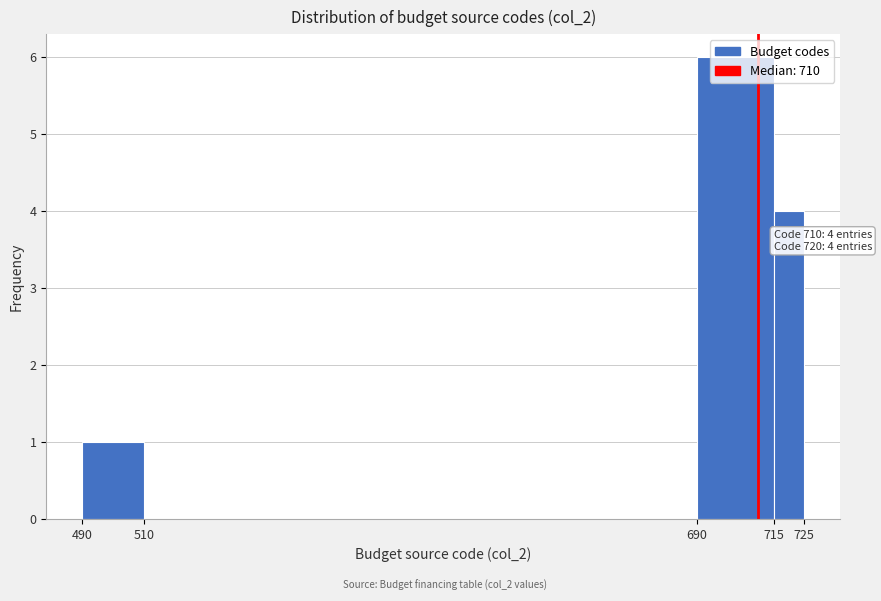

Over which range of the x-axis is the bar tallest?

690 to 715